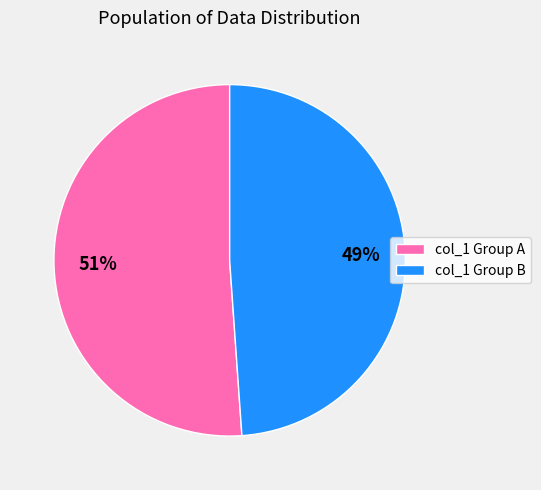

To the nearest percent, what is the average slice percentage?

50%